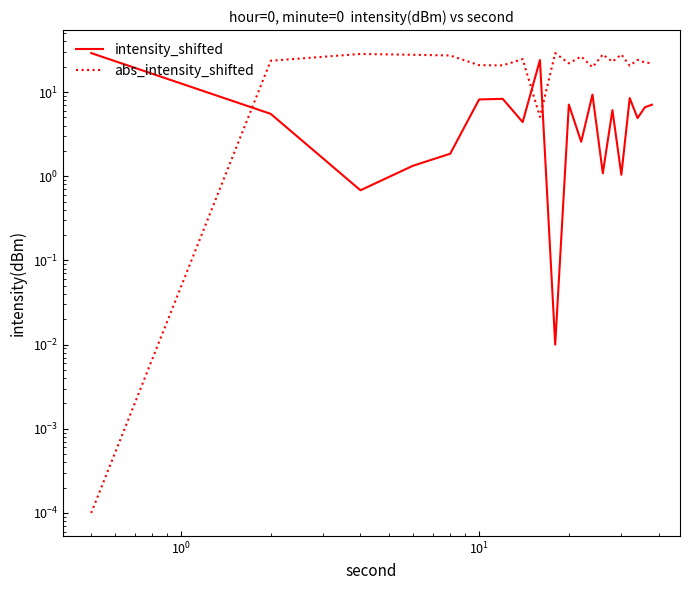

What is the value of the abs_intensity_shifted point at the 14th from the left?

28.0